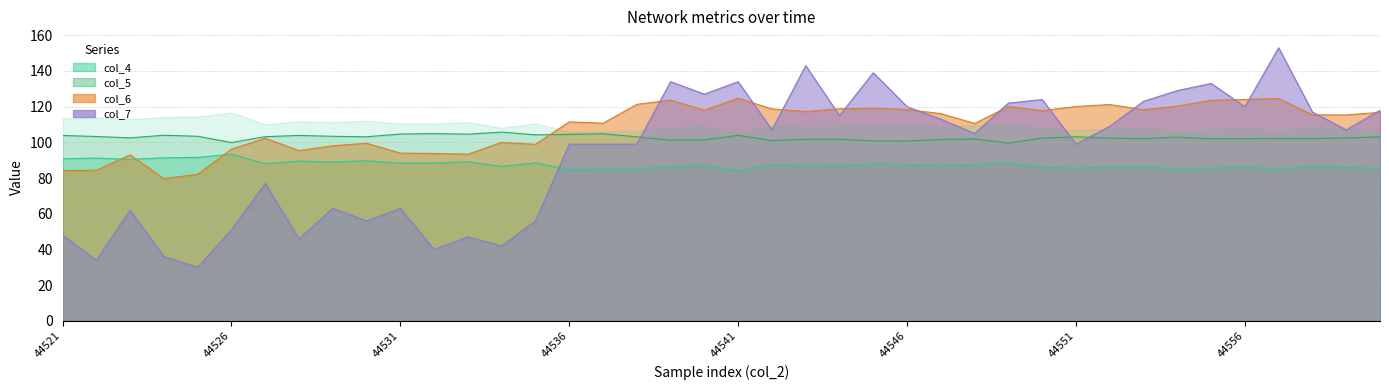

Which series ends up on top after the final intersection of col_6 and col_4?

col_6